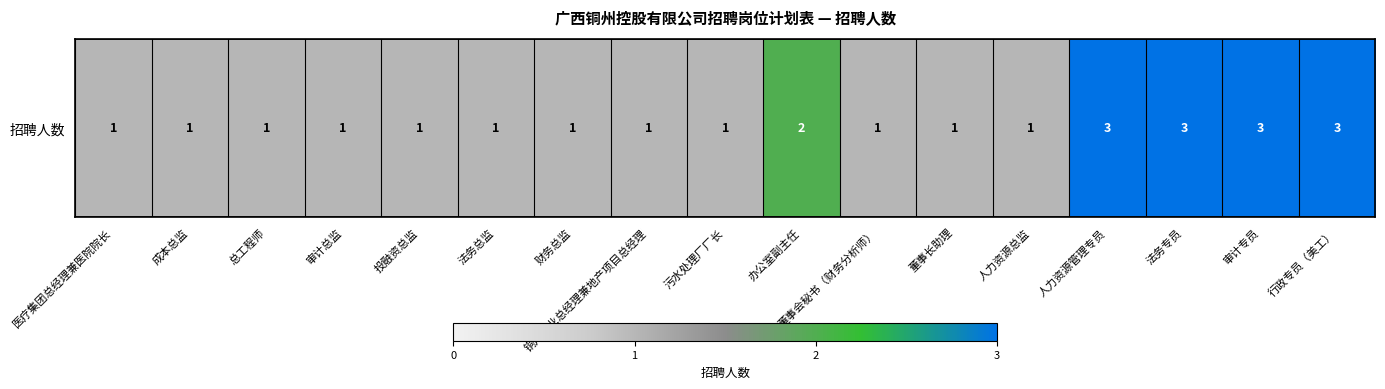

Between 人力资源总监 and 医疗集团总经理兼医院院长, which is larger?

人力资源总监